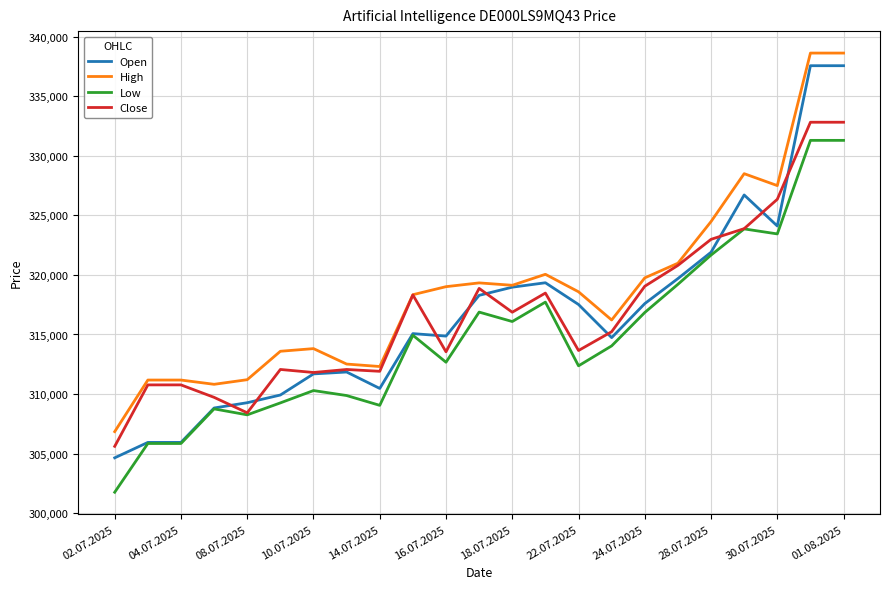

How many lines are shown in the chart?

4